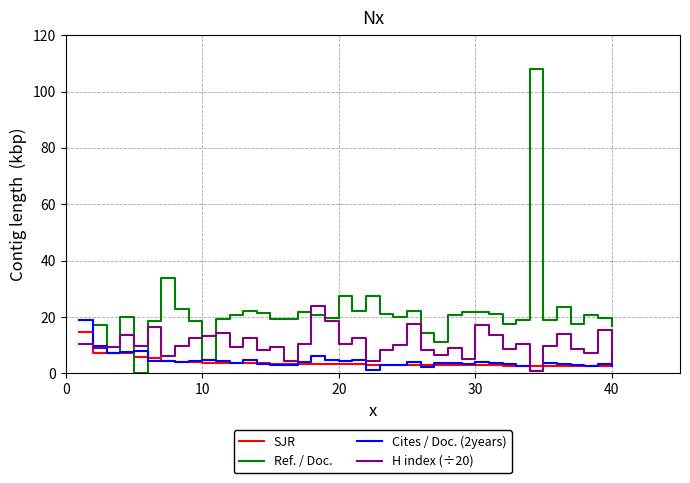

Which series has the largest total across all categories?

Ref. / Doc.